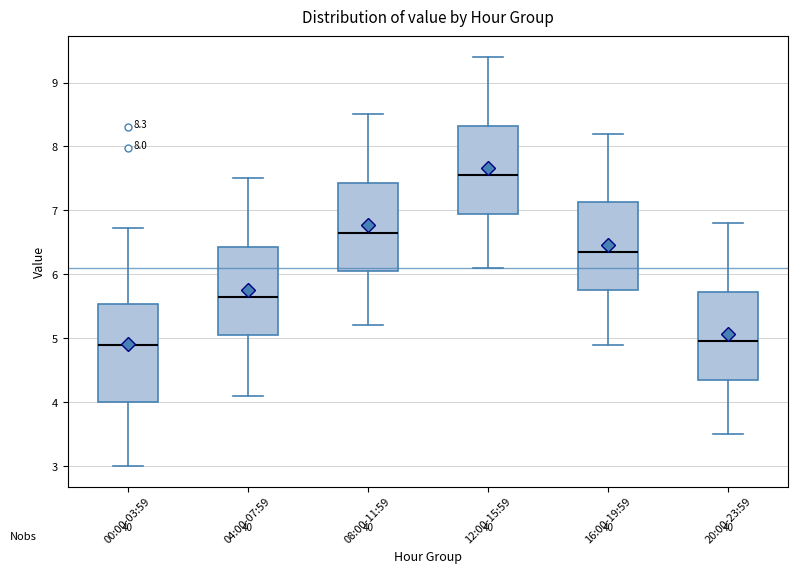

Which box is the tallest, from its lower edge to its upper edge?

00:00-03:59